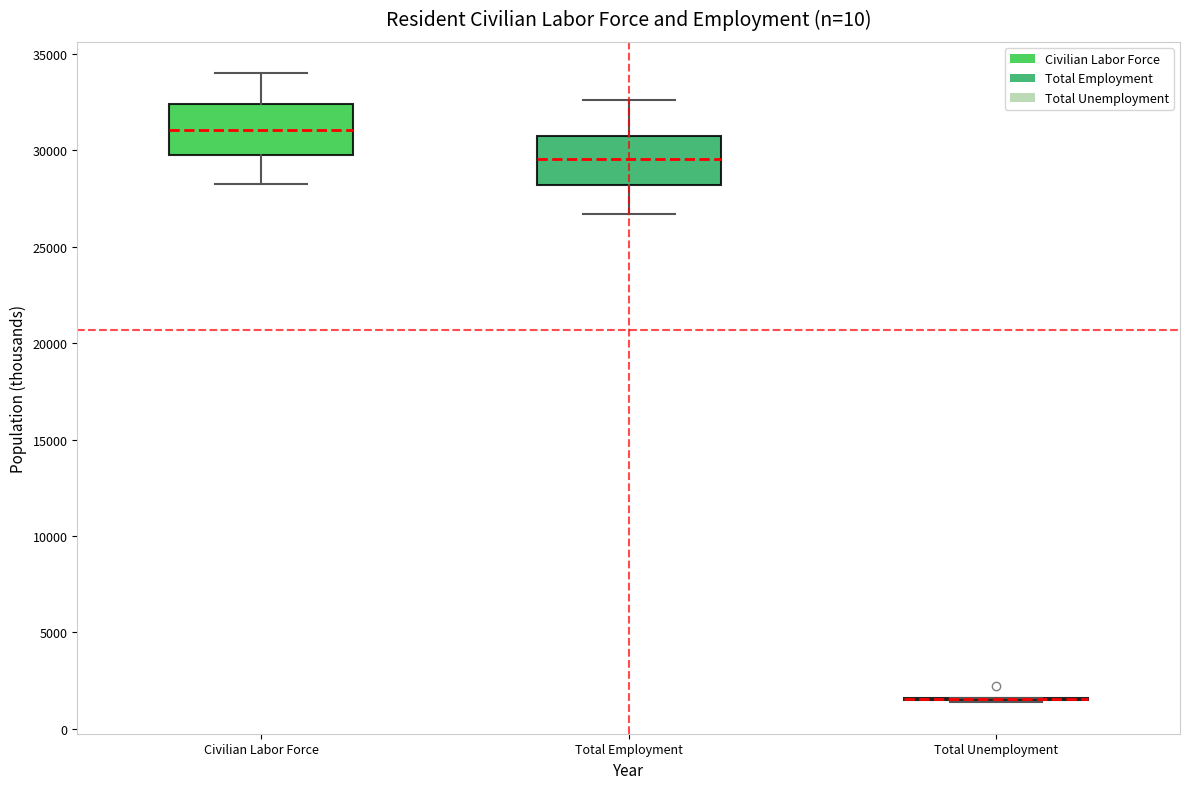

Reading left to right, transcribe this box plot: for each box, give where its median line is, the range the box spans, and where its two whiskers end, as read against the y-axis. The values are not printed on the chart, so give them approximately, as read against the axis.

Civilian Labor Force: median 31000, box 29500 to 32500, whiskers 28500 to 34000
Total Employment: median 29500, box 28000 to 30500, whiskers 26500 to 32500
Total Unemployment: box collapsed to a line at 1500, whiskers 1500 to 1500